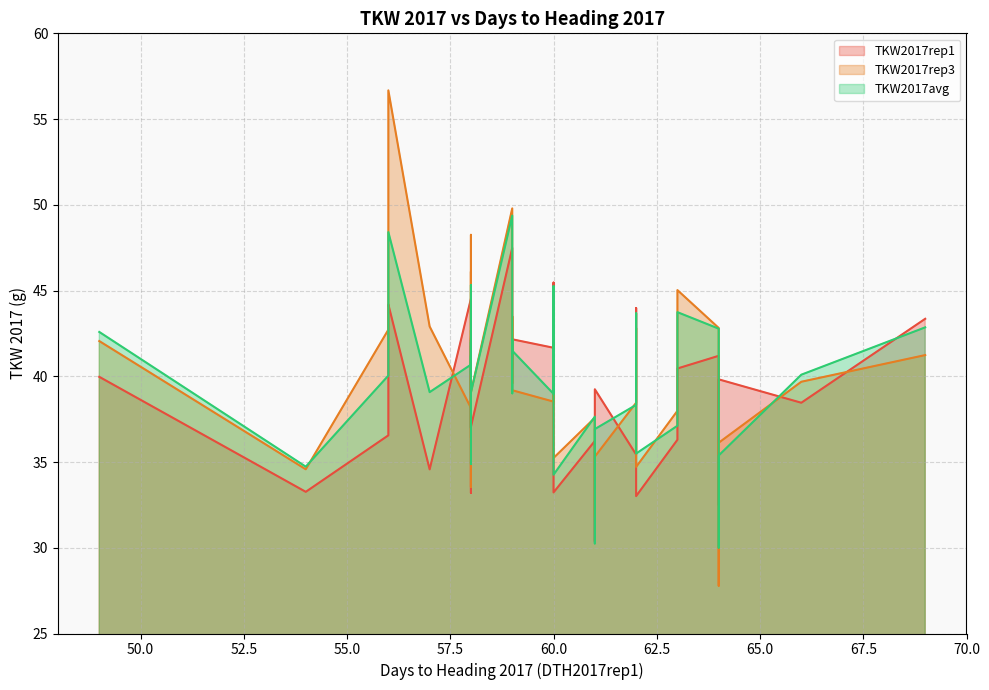

Which series has the largest total across all categories?

TKW2017rep3